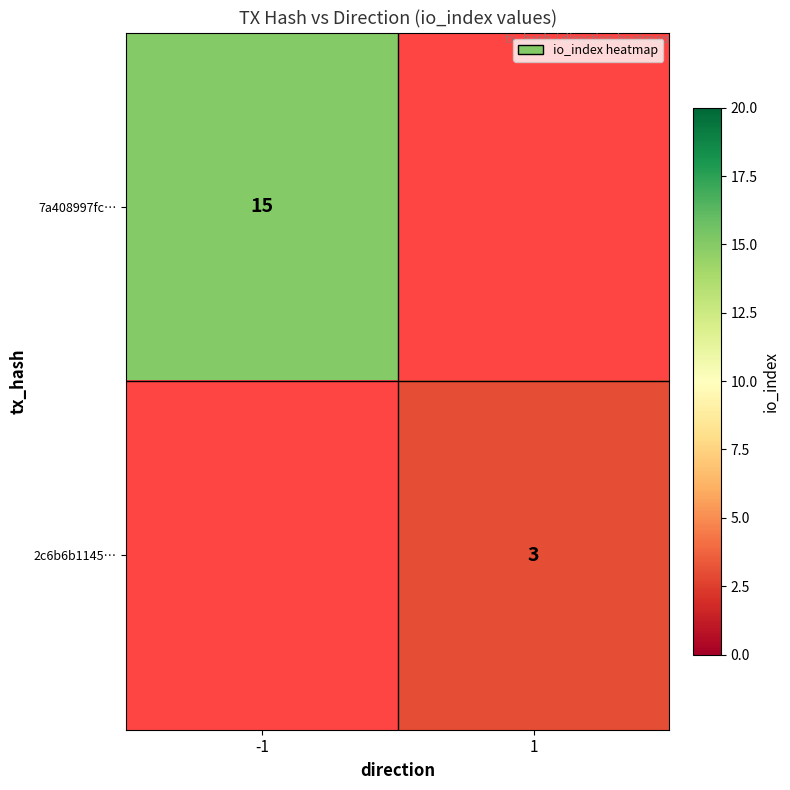

The 2c6b6b1145… series shows 1 at 1. True or false?

False